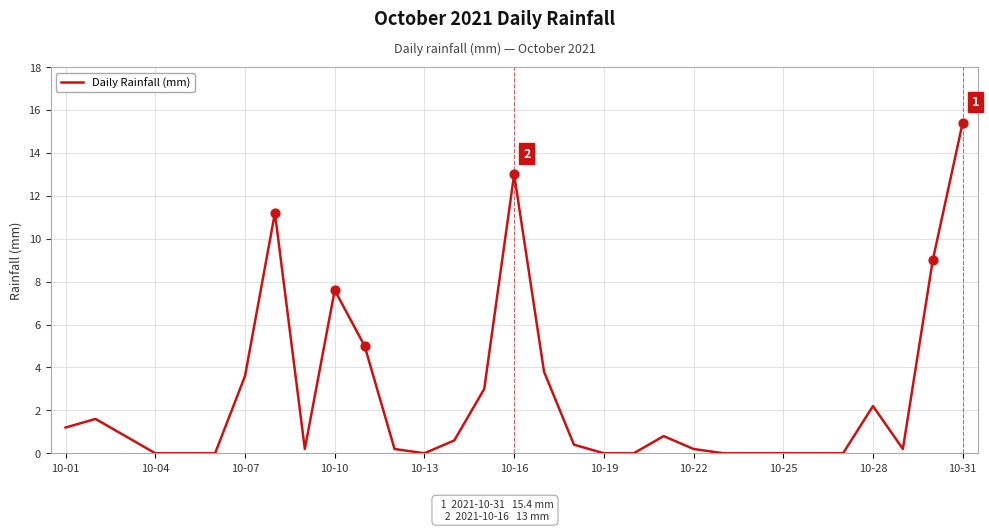

What is the difference between the maximum and minimum values?

15.4